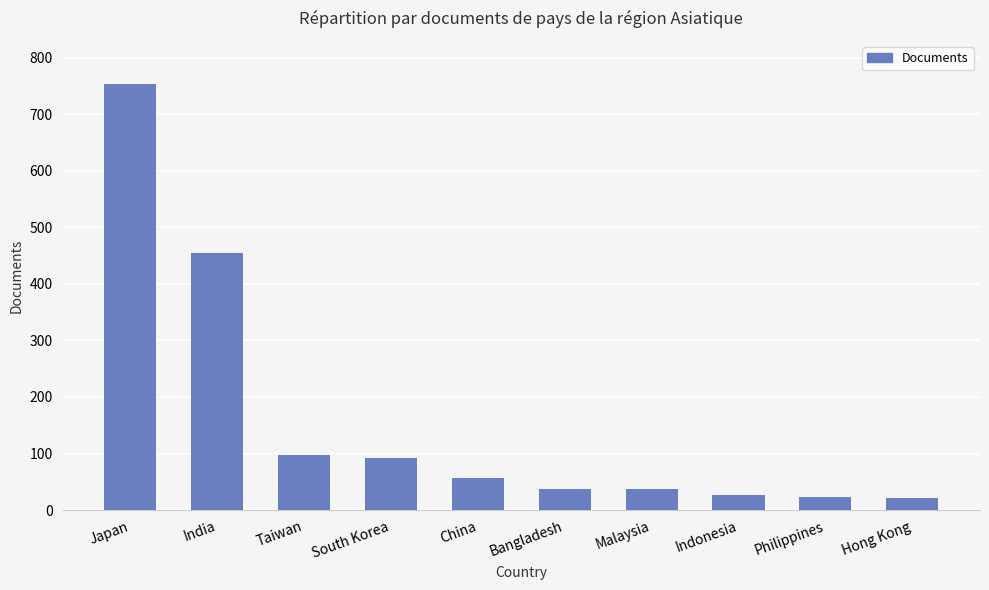

Which has a higher value, China or Japan?

Japan